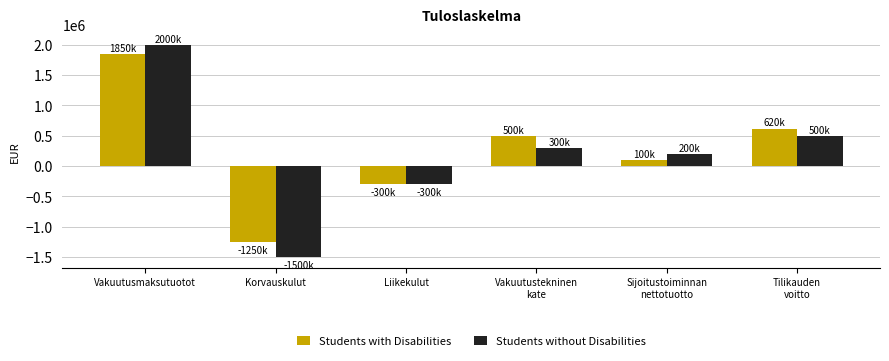

How many bars are there in total?

12